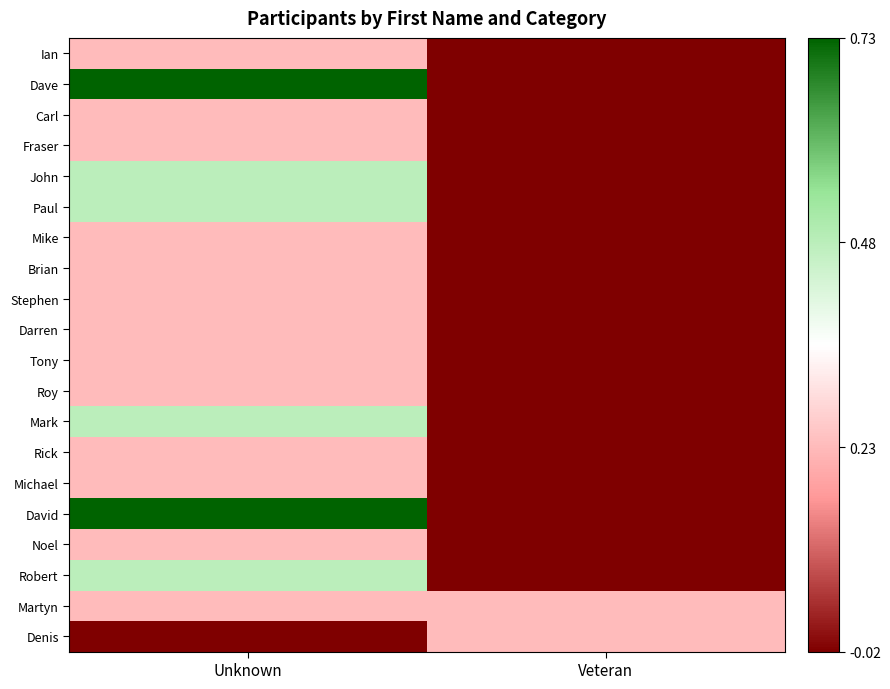

At which category is the sum across all series the highest?

Unknown